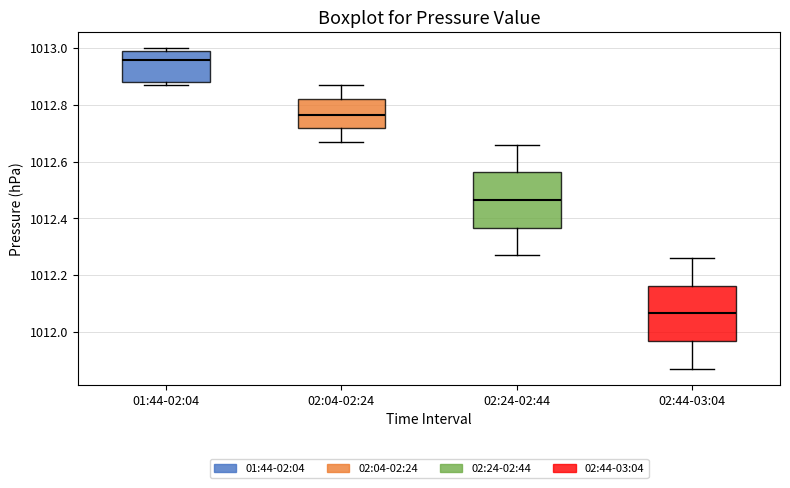

Reading left to right, transcribe this box plot: for each box, give where its median line is, the range the box spans, and where its two whiskers end, as read against the y-axis. The values are not printed on the chart, so give them approximately, as read against the axis.

01:44-02:04: median 1012.96, box 1012.88 to 1013.00, whiskers 1012.88 (just below the box's lower edge) to 1013.00 (just above the box's upper edge)
02:04-02:24: median 1012.76, box 1012.72 to 1012.82, whiskers 1012.68 to 1012.88
02:24-02:44: median 1012.46, box 1012.36 to 1012.56, whiskers 1012.28 to 1012.66
02:44-03:04: median 1012.06, box 1011.96 to 1012.16, whiskers 1011.88 to 1012.26